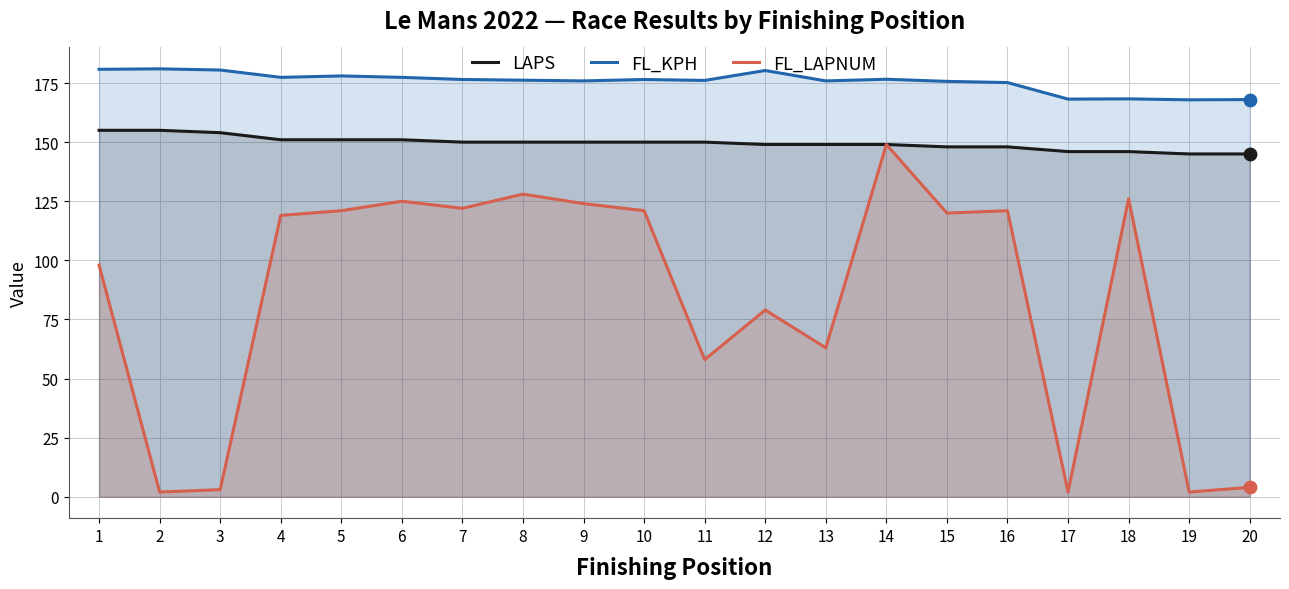

Which series has the largest total across all categories?

FL_KPH